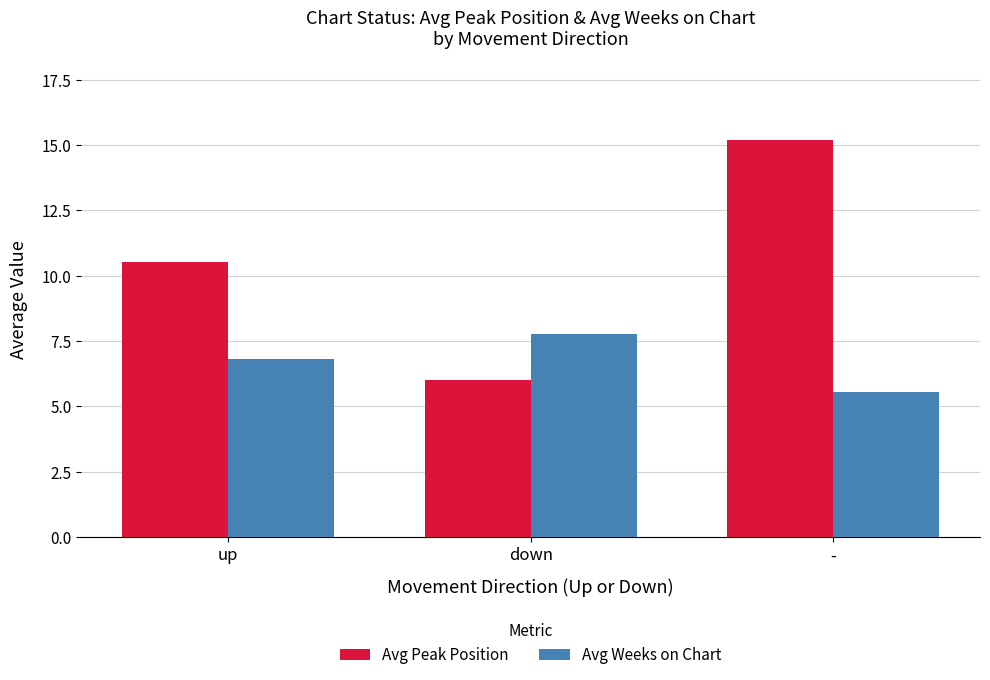

What is the label of the 2nd bar from the left?

down